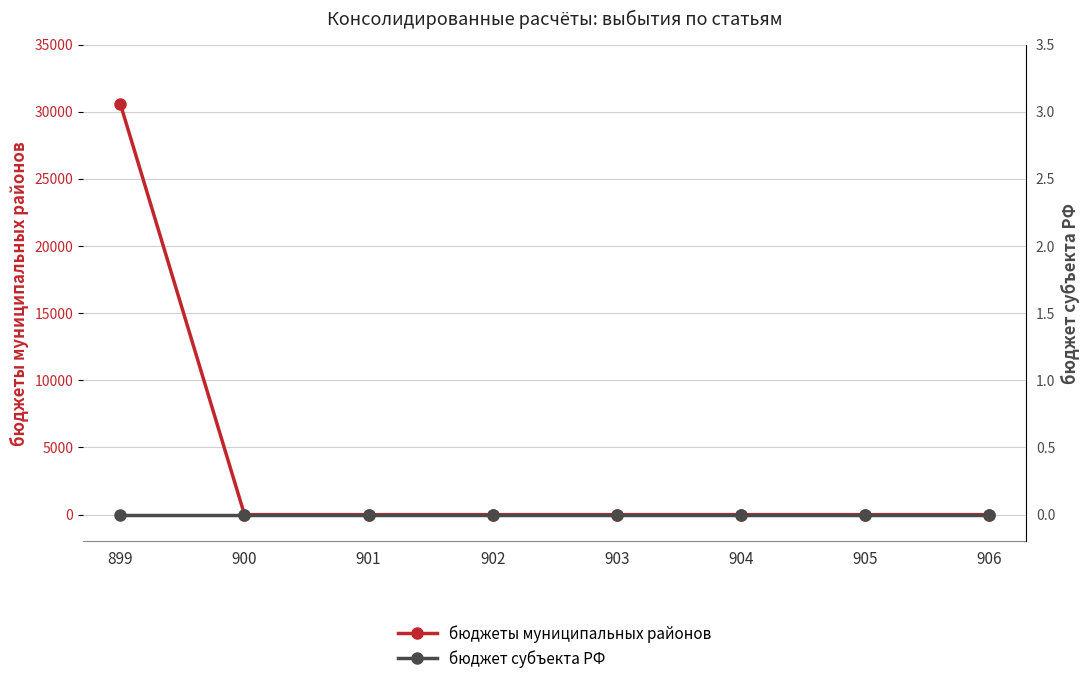

Where is бюджет субъекта РФ nearest to the value 0?

899